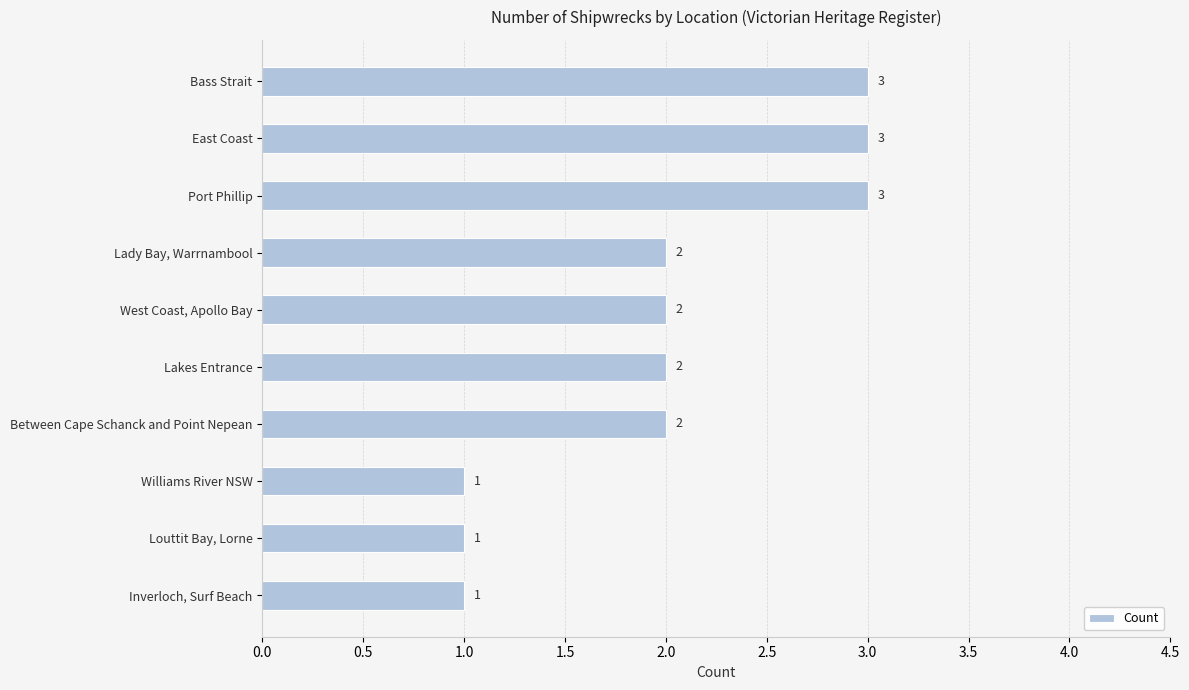

Is it true that the value at Inverloch, Surf Beach is 1?

True